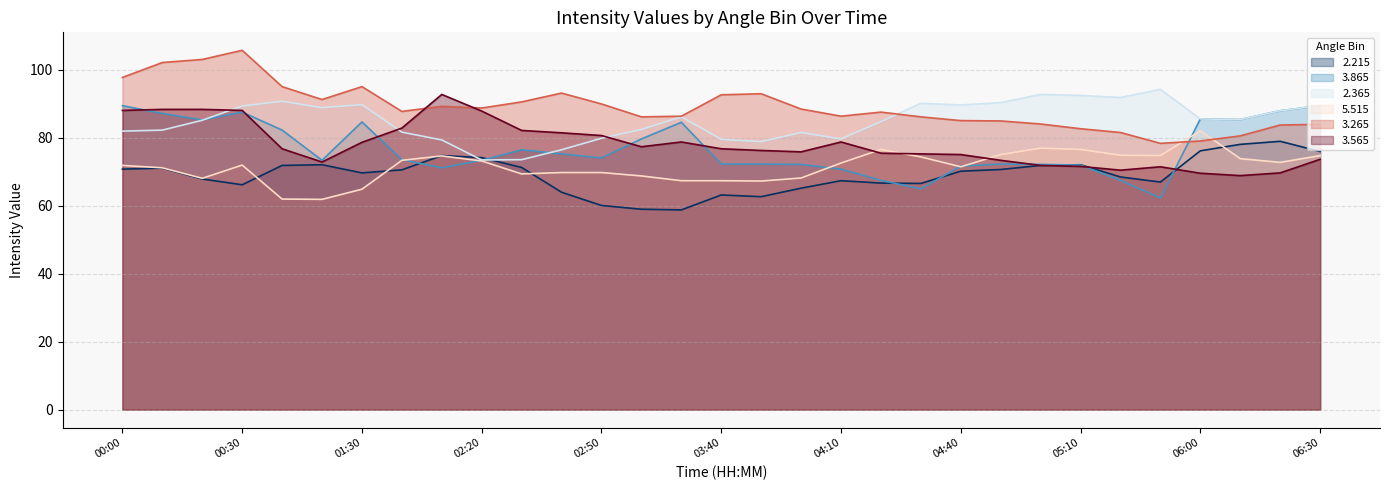

What position from the left is 05:30?

27